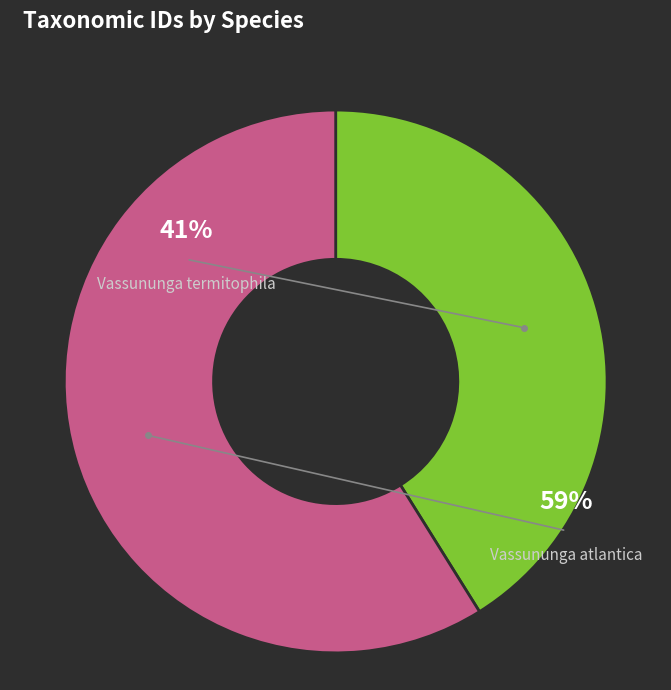

Is Vassununga termitophila the majority of the pie?

No